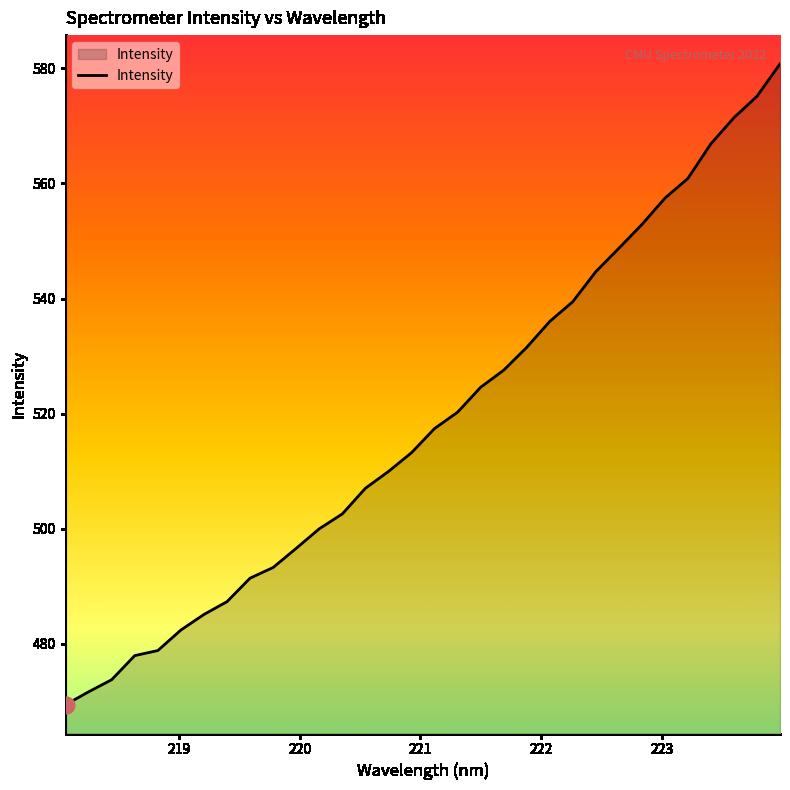

What is the average value?

518.6